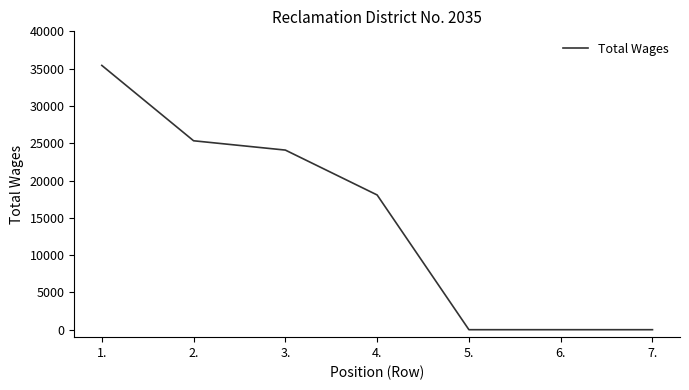

What is the difference between the maximum and second lowest values?

35432